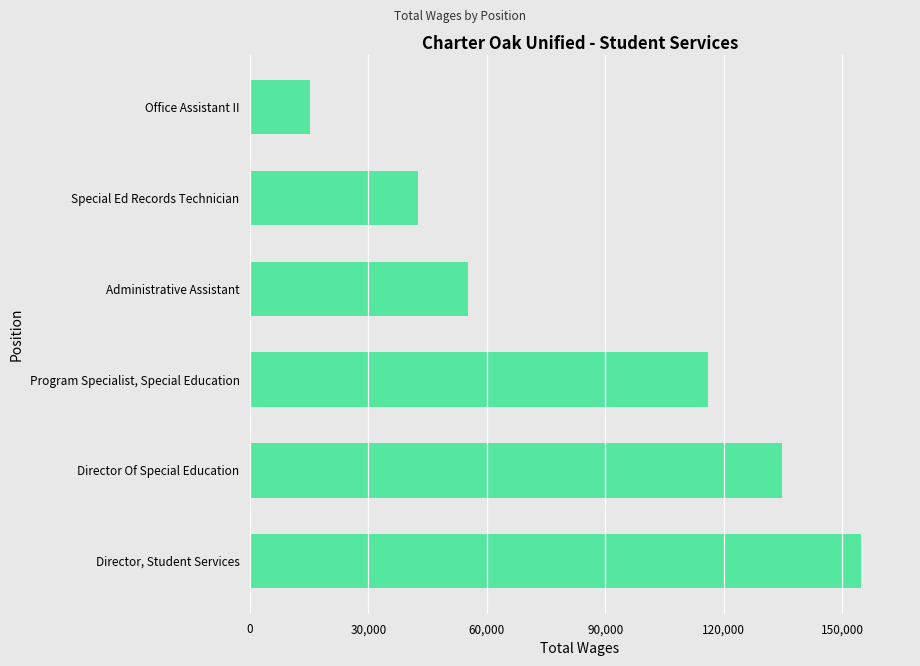

The chart shows a value of 55236 at Administrative Assistant. True or false?

True